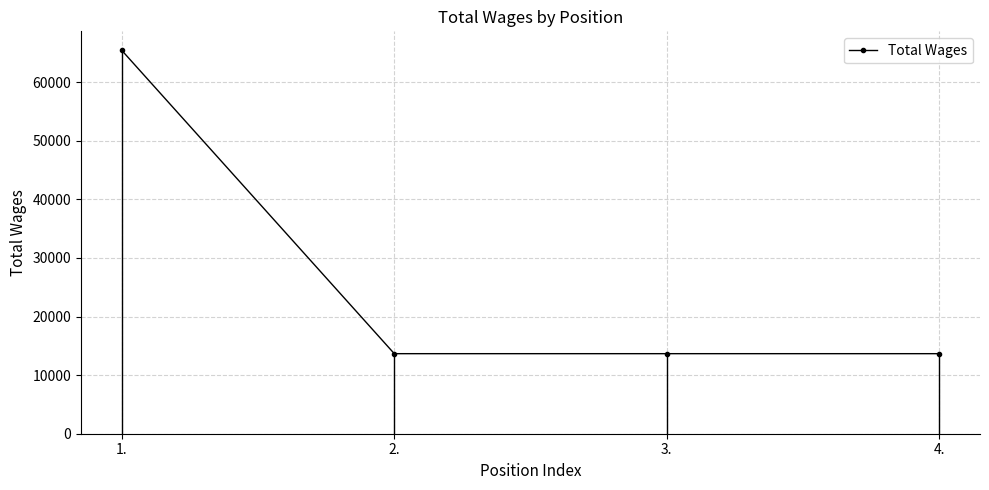

Is it true that the value at 1. is 65420?

True